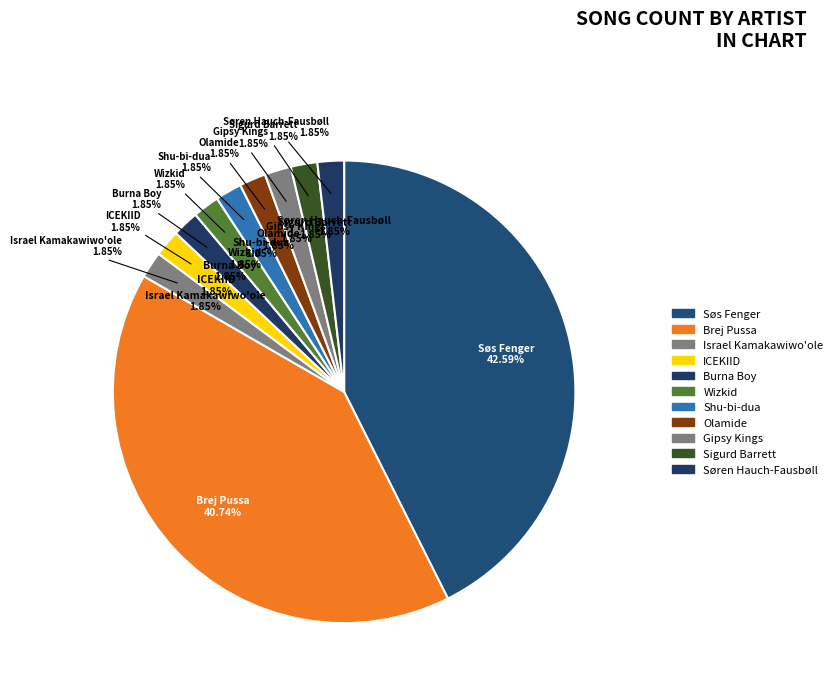

Is there a majority slice in this chart?

No